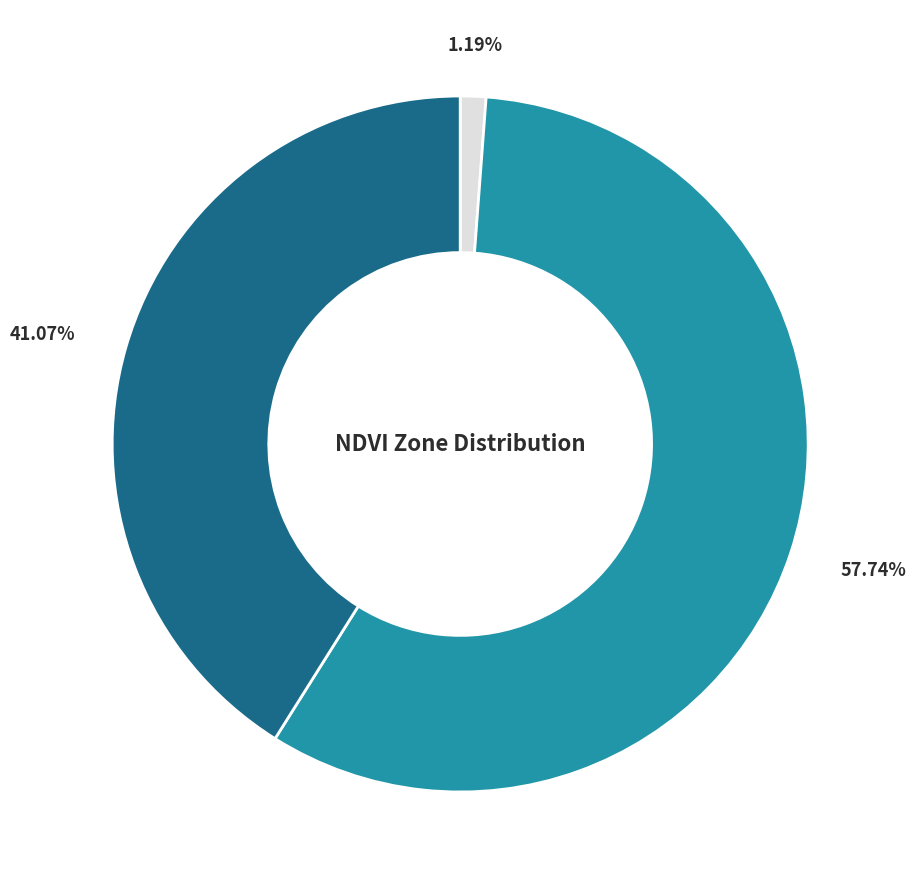

Is there any slice that represents more than half of the pie?

Yes